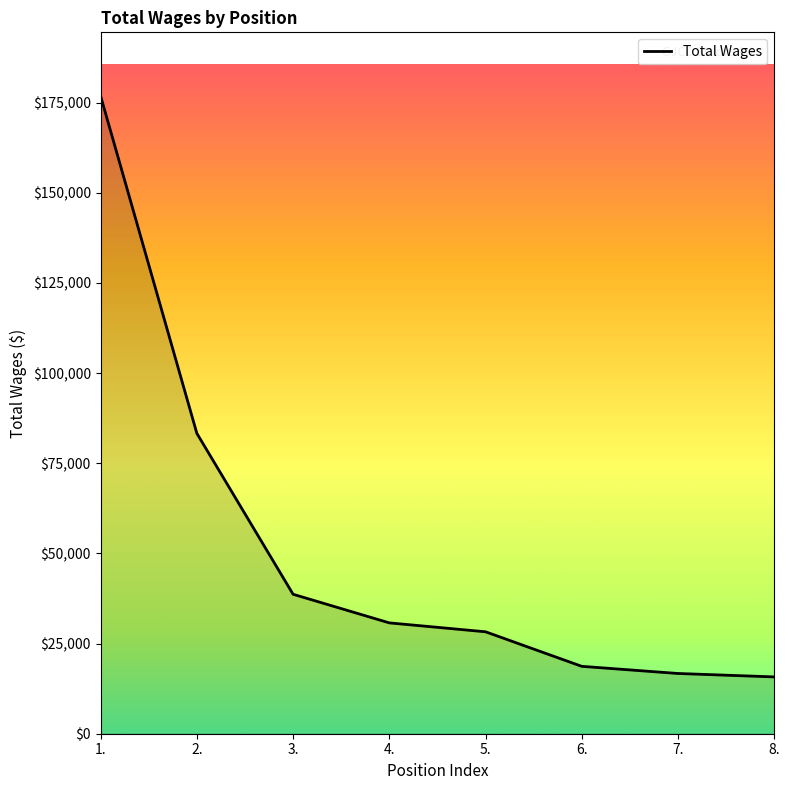

What is the difference between the second highest and minimum values?

67532